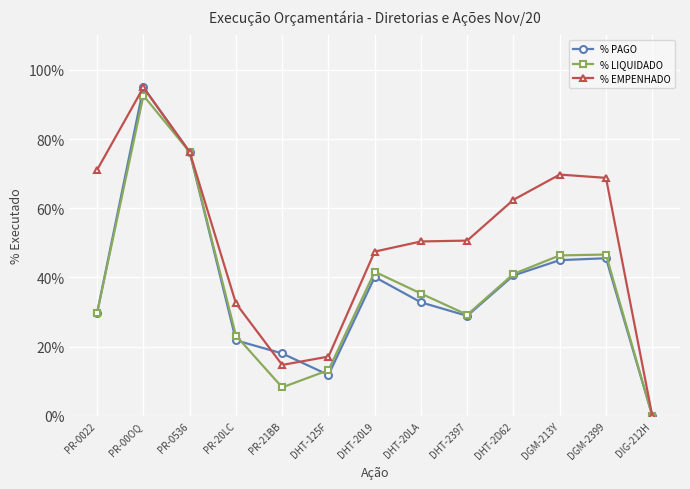

Is this an area chart (filled region under the line)?

No